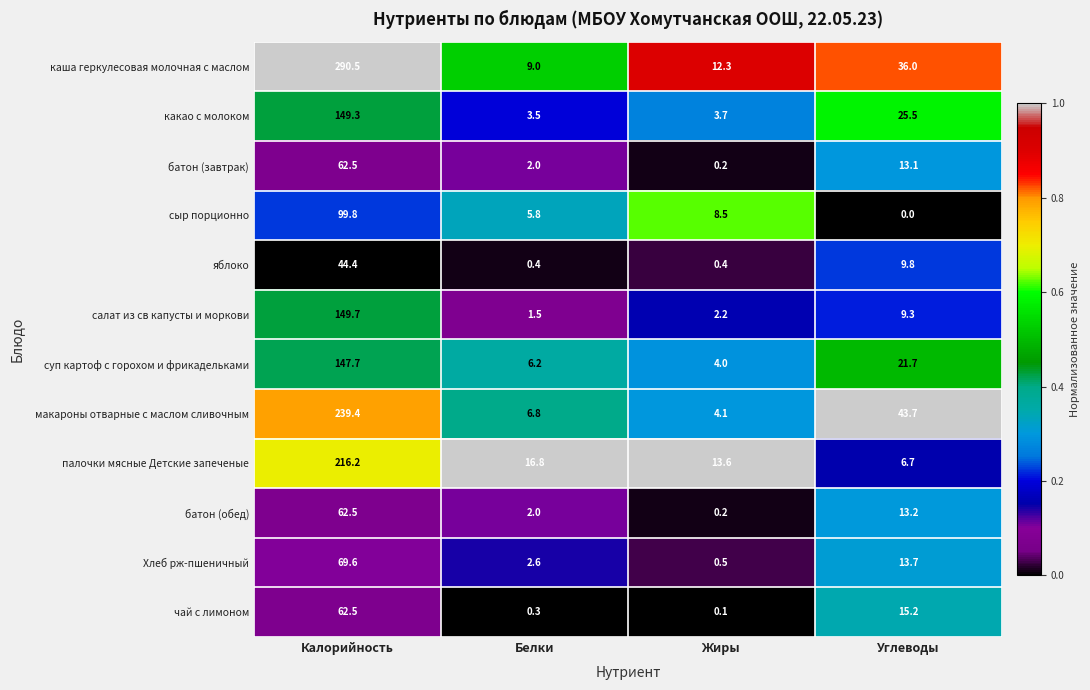

True or false: сыр порционно has a value of 99.8 at Калорийность.

True